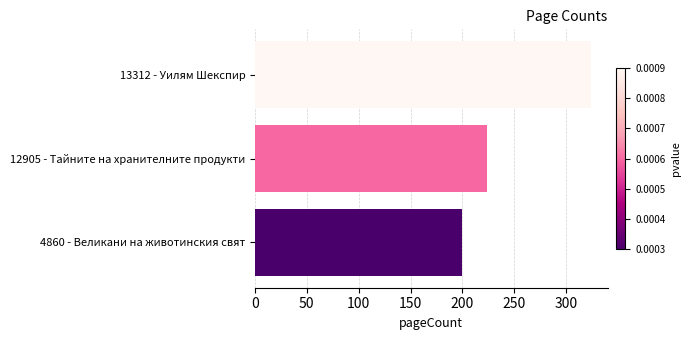

Count the number of data series in this chart.

1